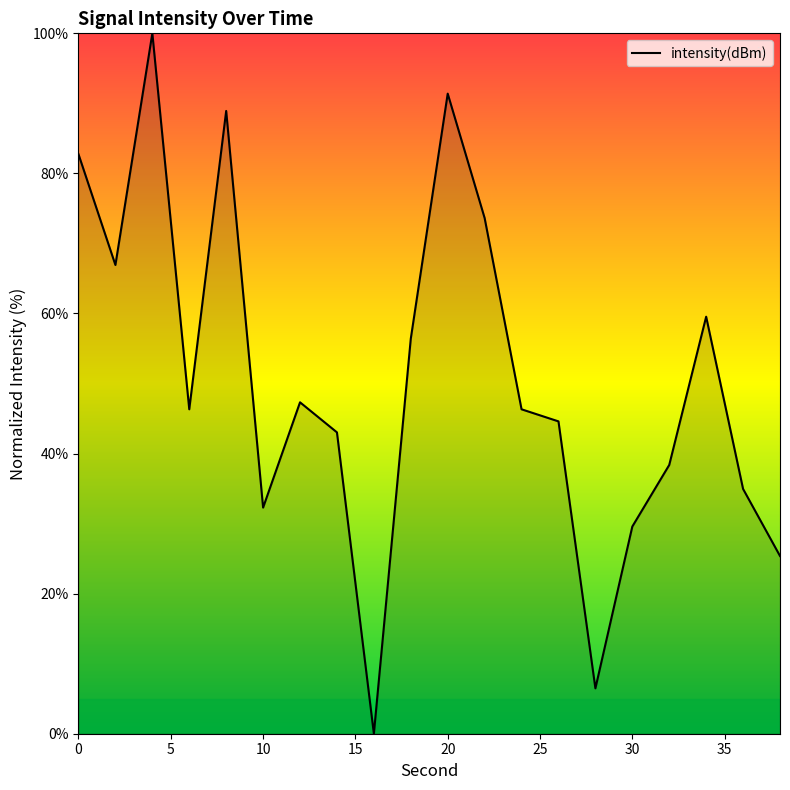

What is the maximum value shown in the chart?

100.0